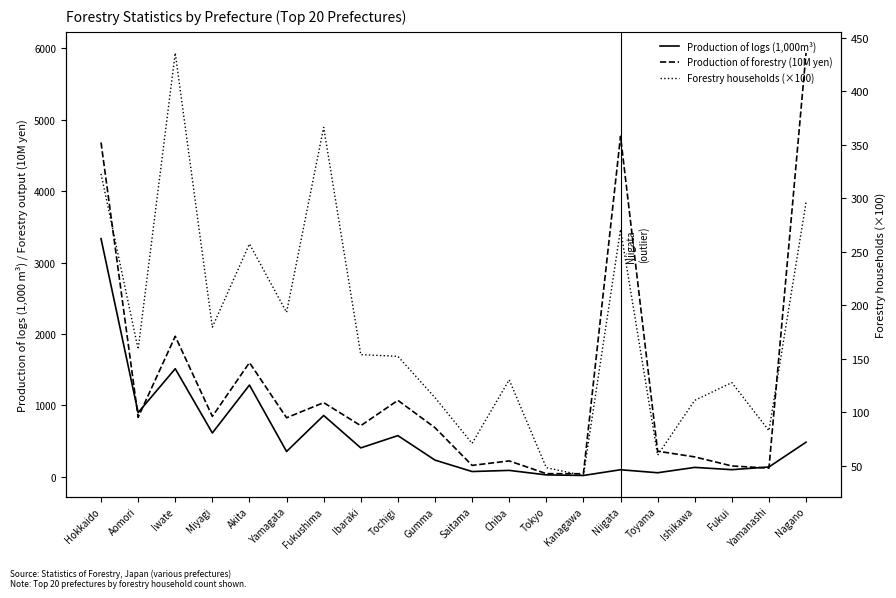

What is the minimum value for Forestry households (×100)?

41.0